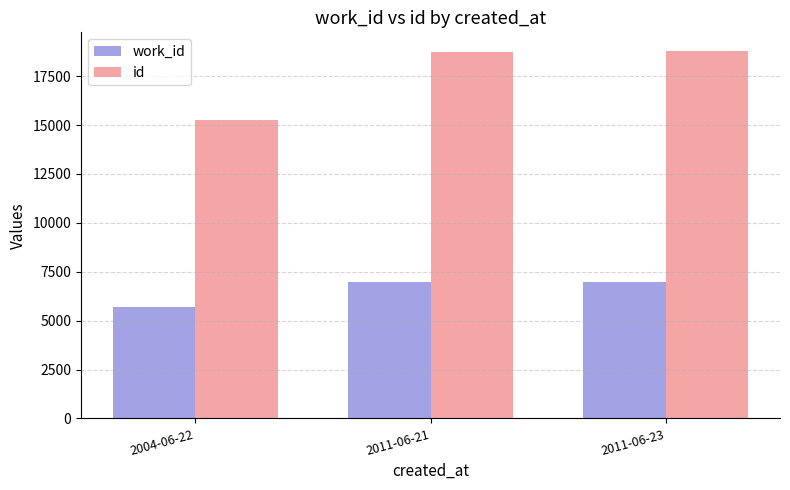

What is the label of the 1st bar from the right?

2011-06-23